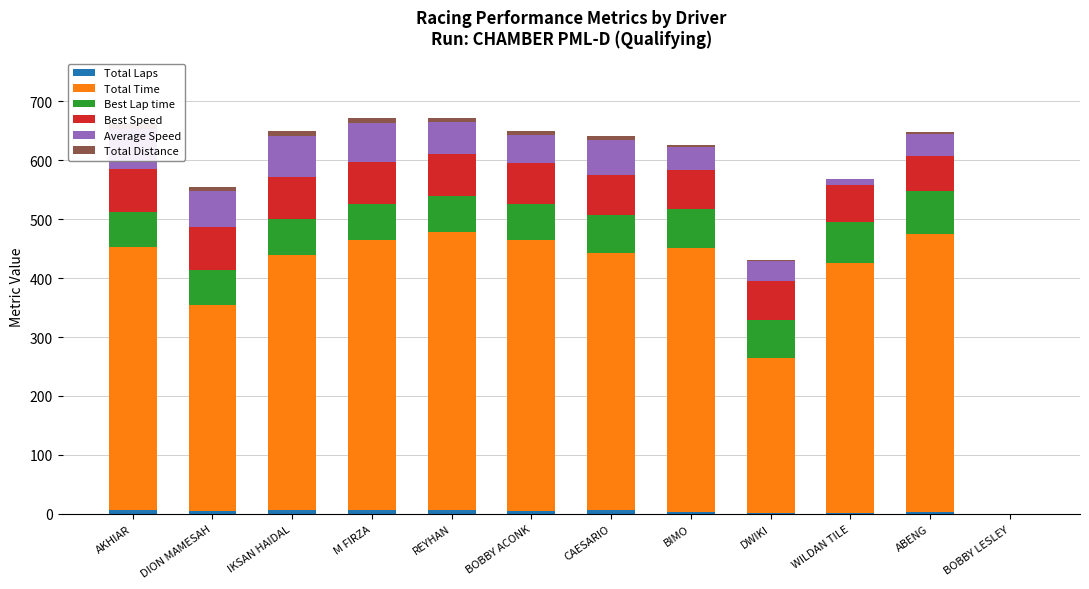

At which label is Total Time closest to 236?

DWIKI